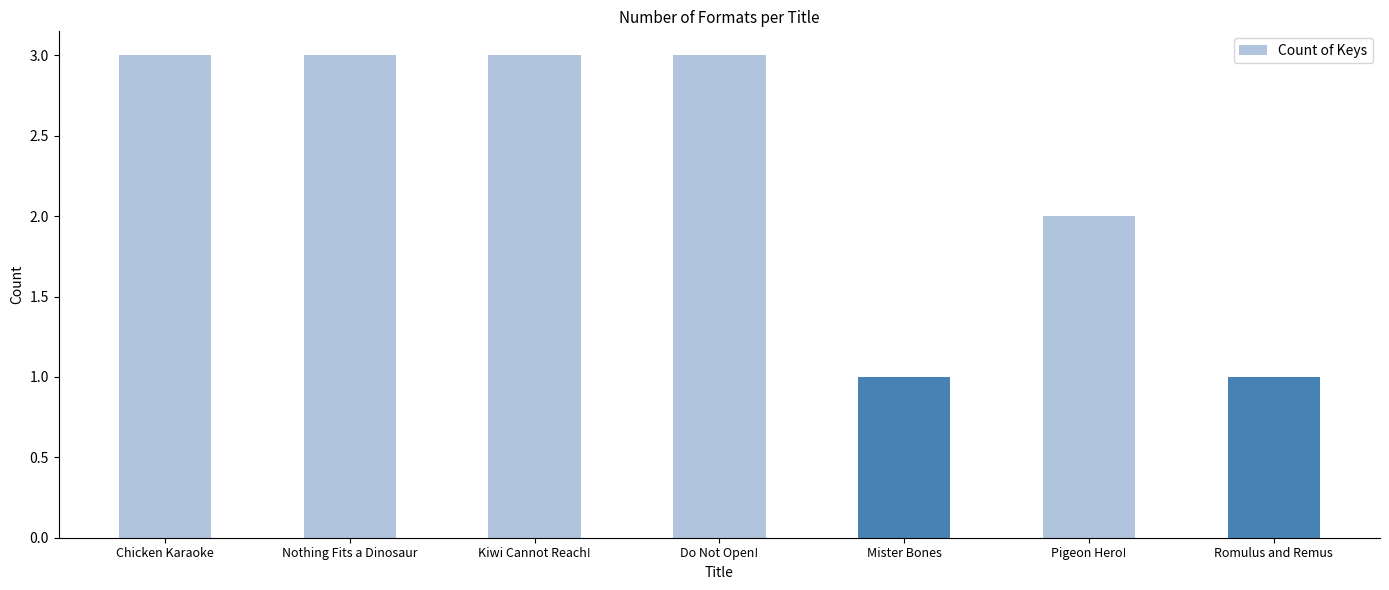

True or false: the data shows 3 at Nothing Fits a Dinosaur.

True